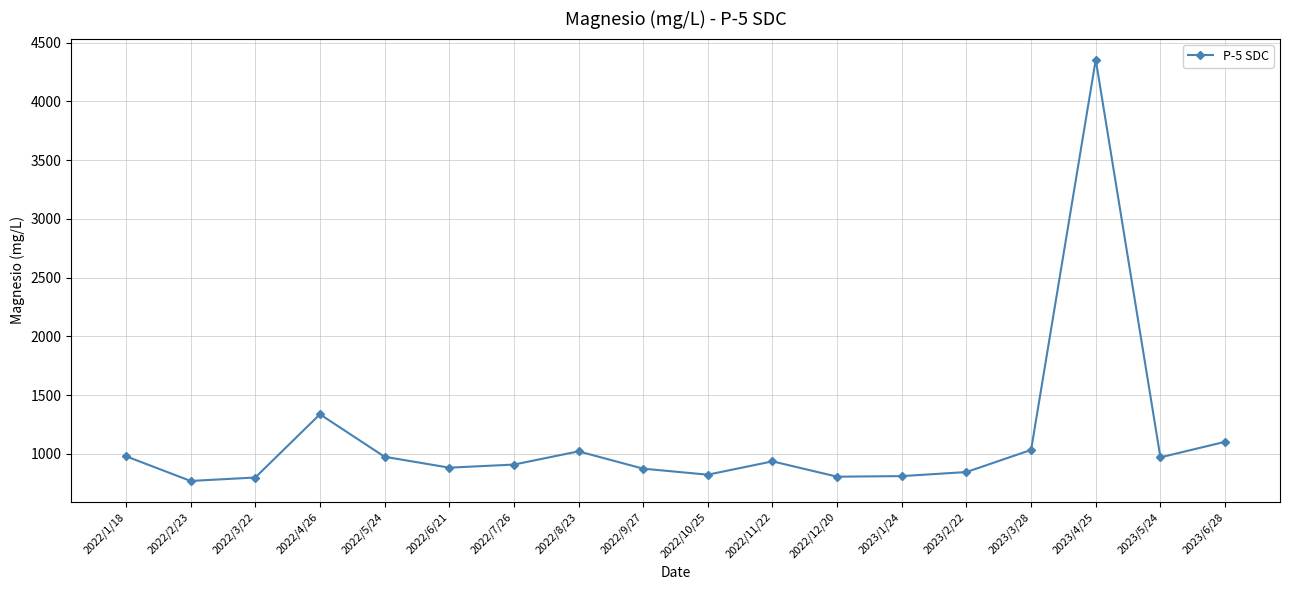

The value at 2022/9/27 is 452.9. True or false?

False